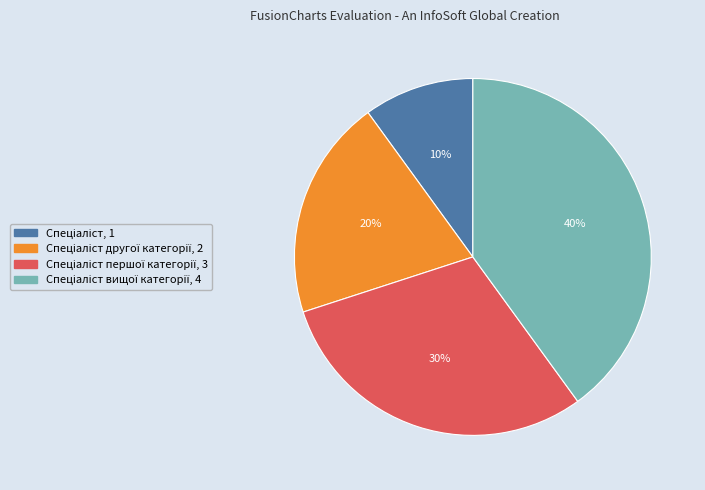

Does any single category account for the majority?

No